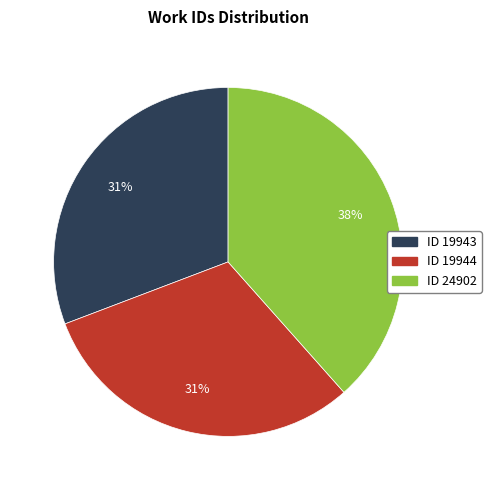

Is there a majority slice in this chart?

No